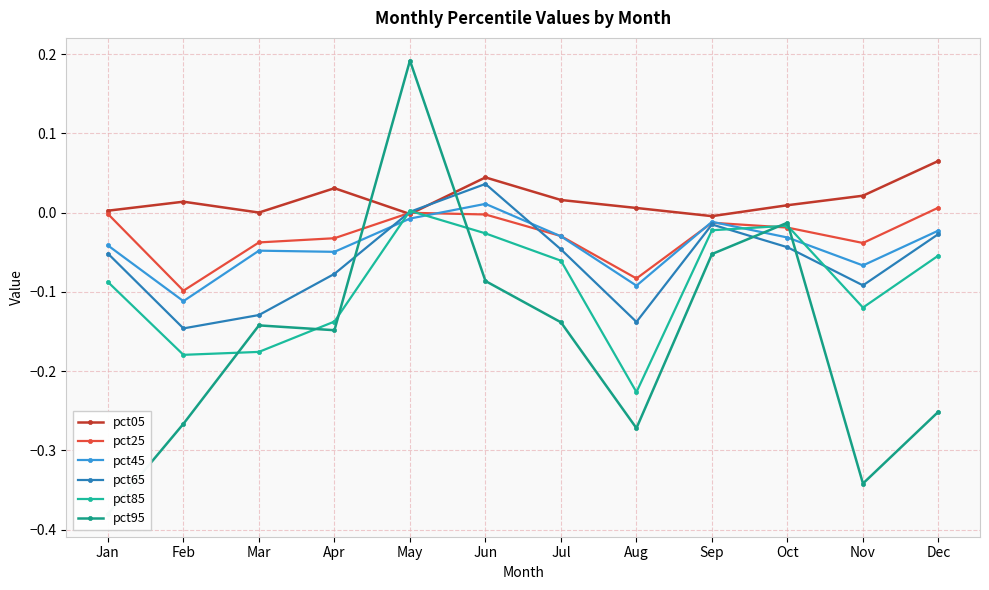

Which series has the widest spread of values?

pct95